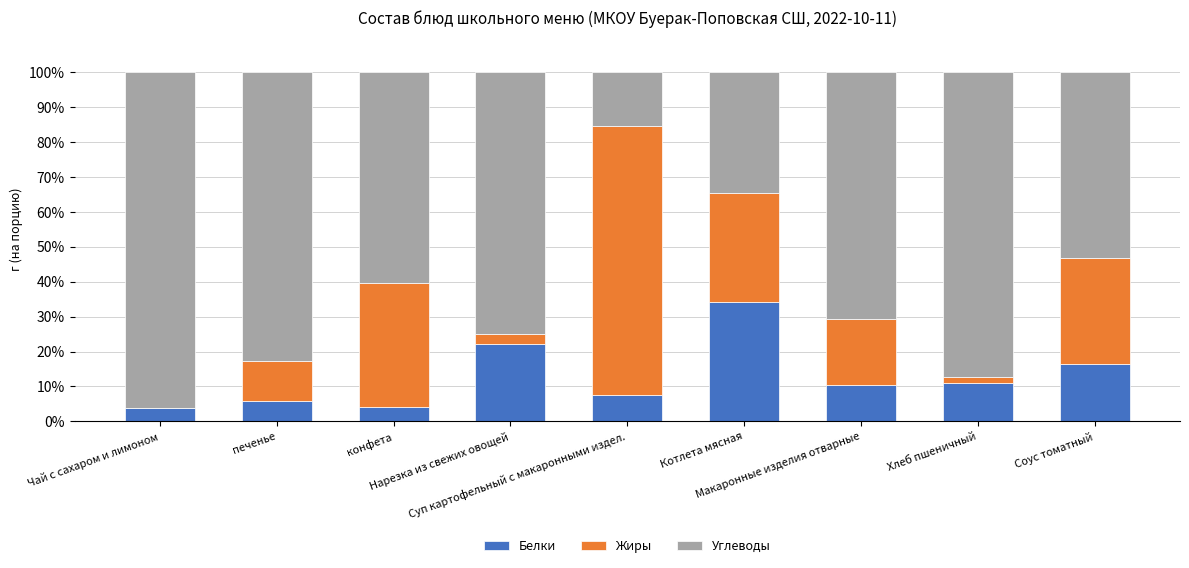

The value of Белки at Нарезка из свежих овощей is 14.2. True or false?

False